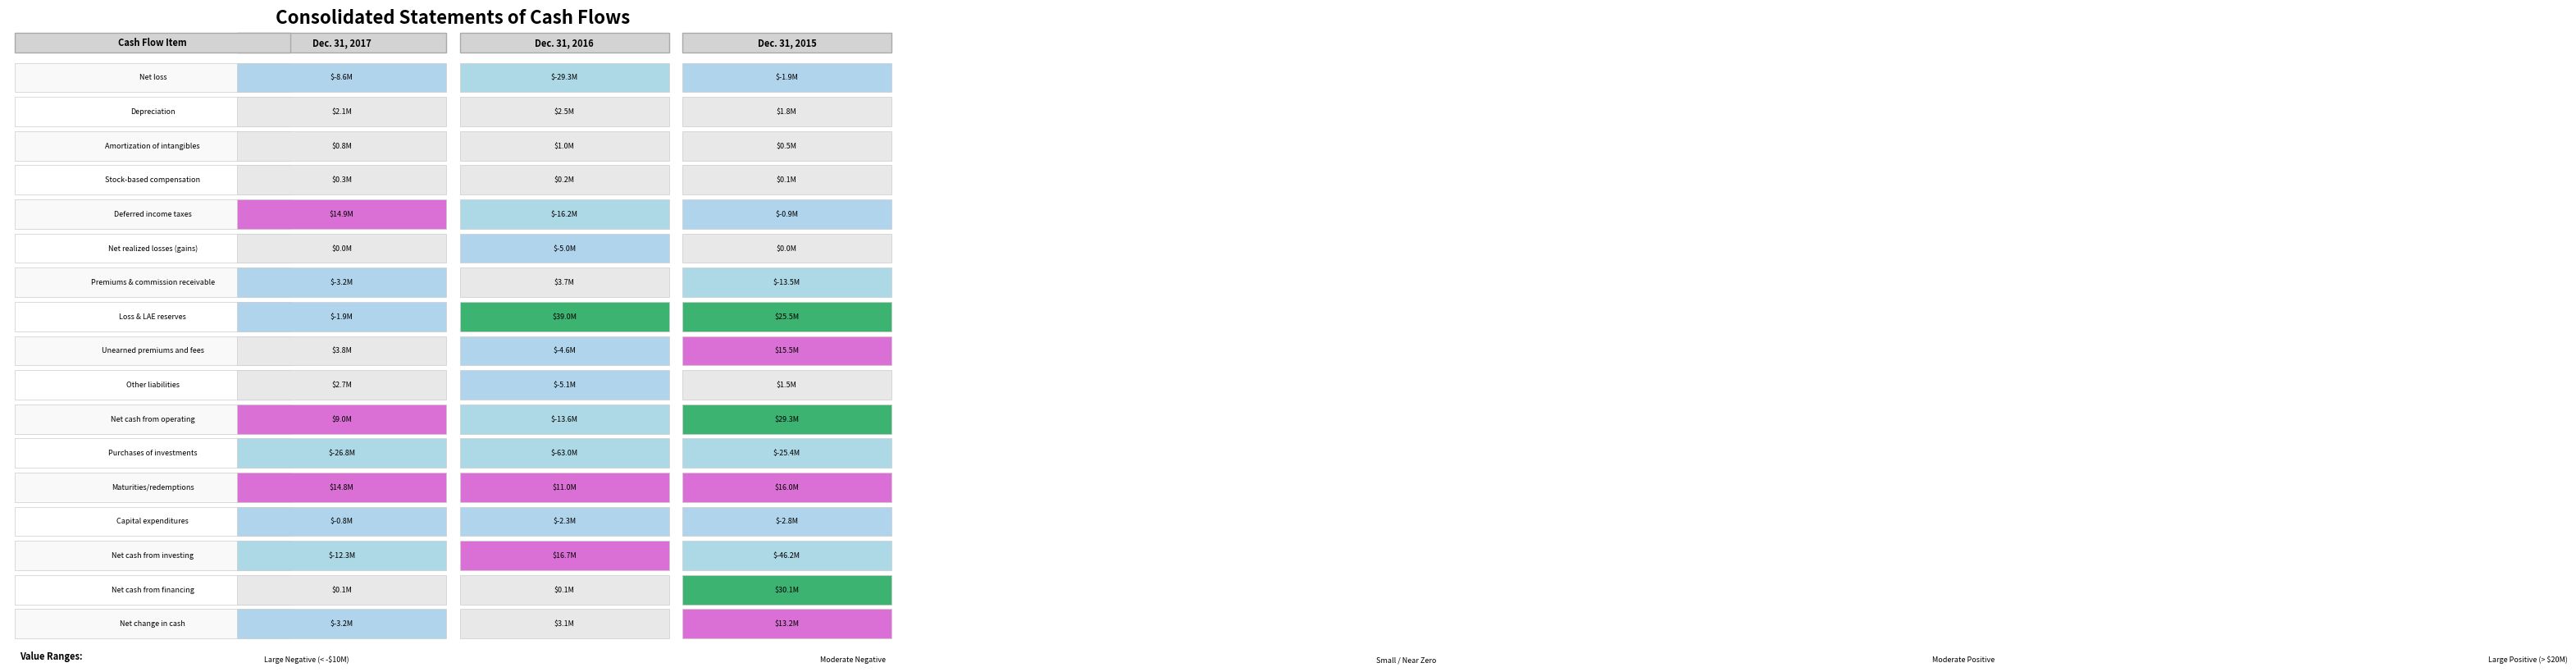

Is it true that Dec. 31, 2015 equals 6131798 at 8?

False